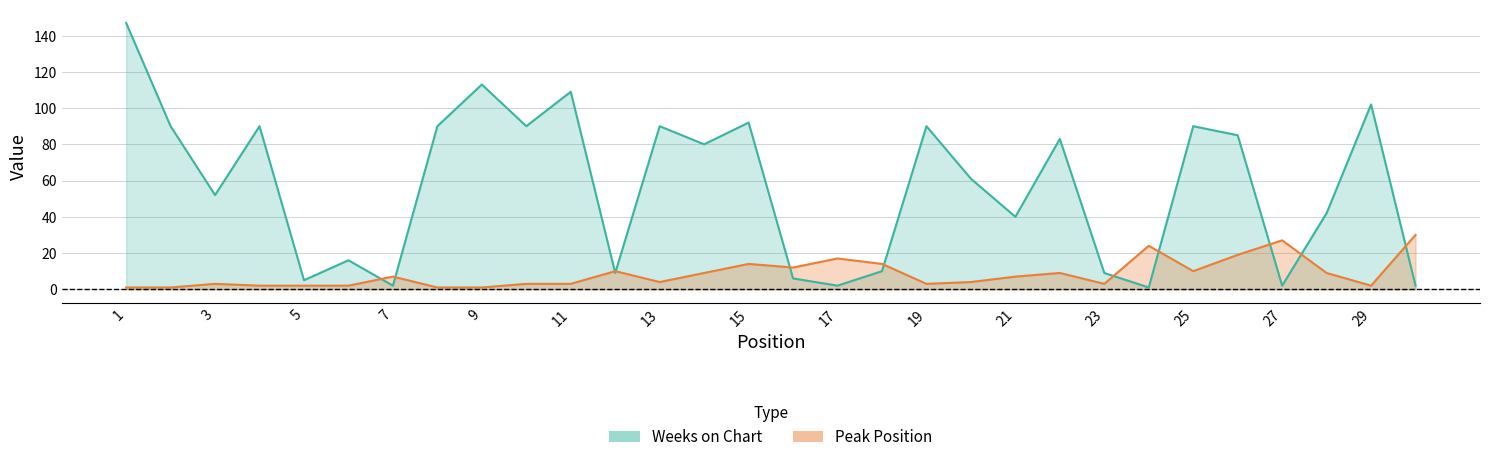

Where do Peak Position and Weeks on Chart first cross each other?

6 and 7